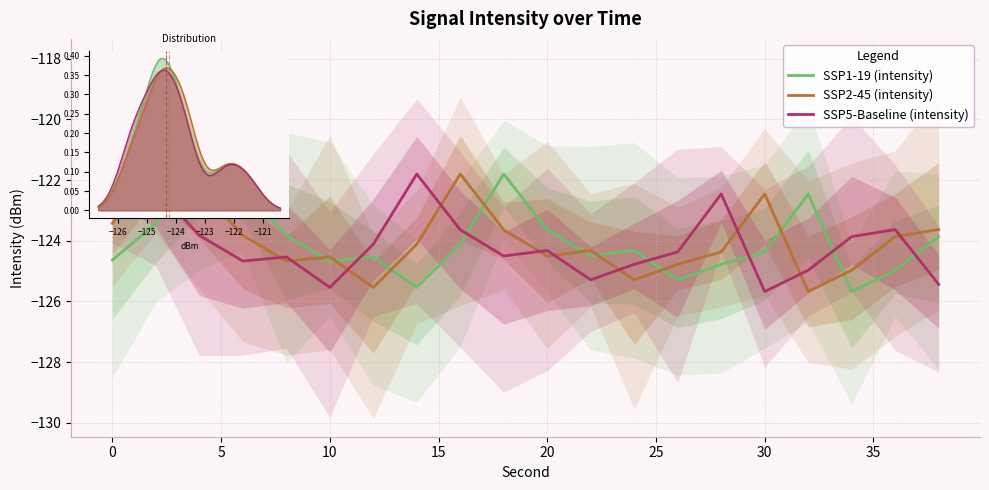

How many intersections are there between SSP5-Baseline (intensity) and SSP2-45 (intensity)?

11